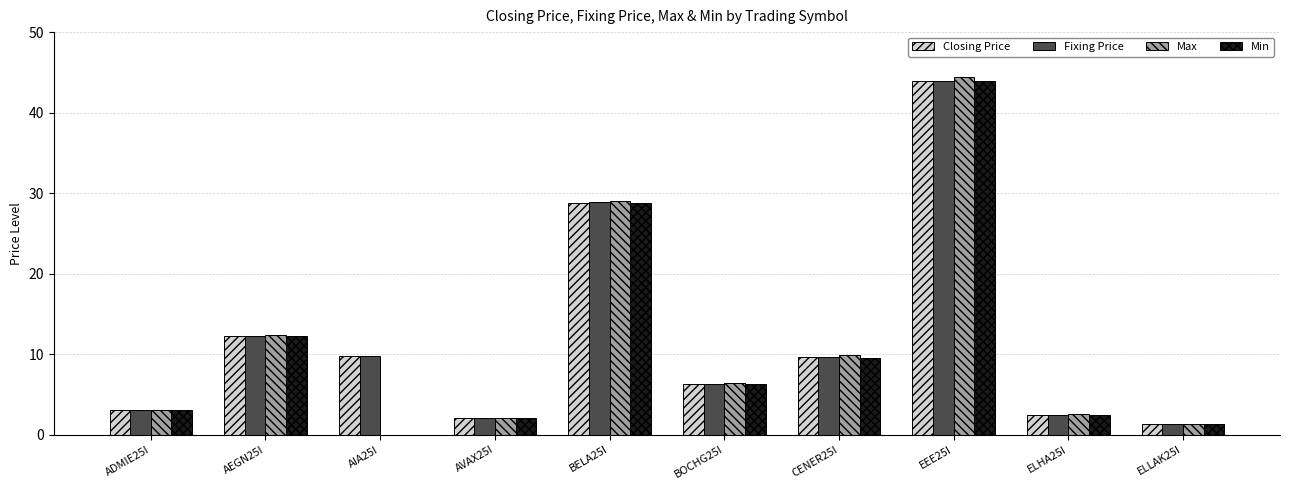

Which series has the largest range (max minus min)?

Max